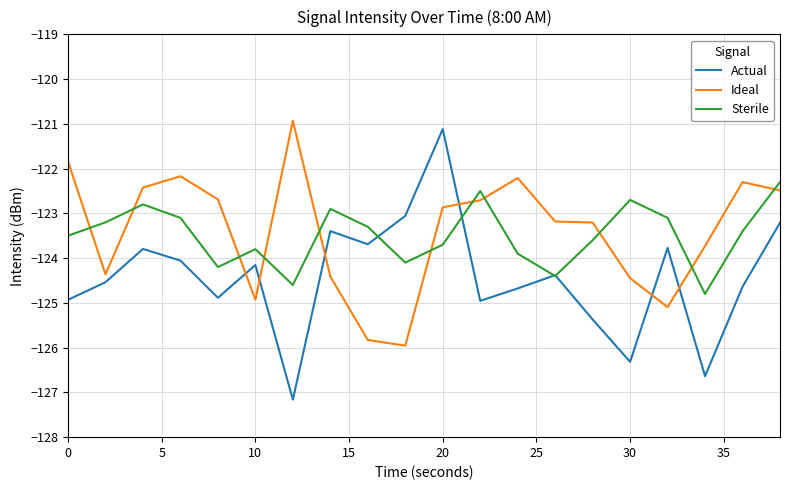

What is the highest value of the Ideal series?

-120.9